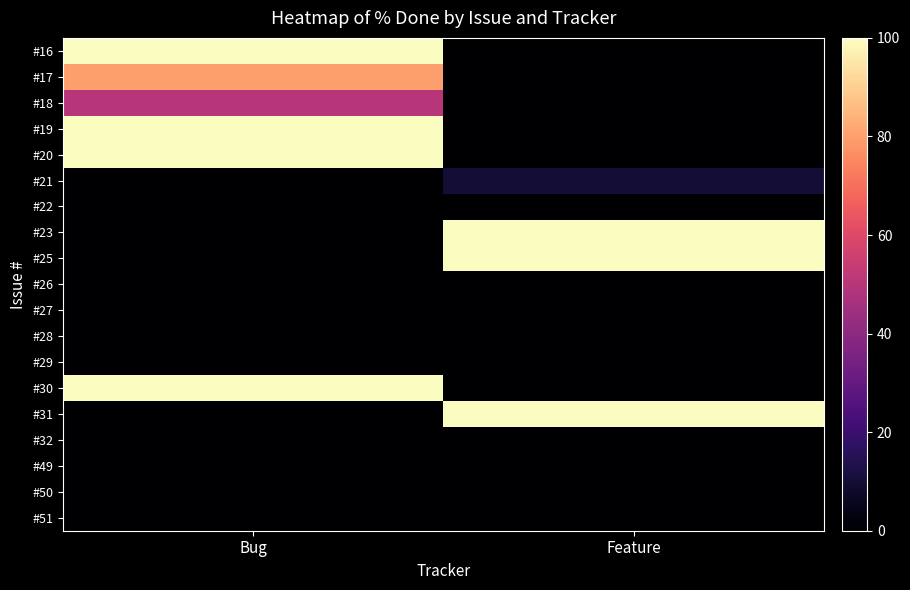

Reading left to right, list all the values displayed in this chart.

#16: Bug=100	Feature=0
#17: Bug=80	Feature=0
#18: Bug=50	Feature=0
#19: Bug=100	Feature=0
#20: Bug=100	Feature=0
#21: Bug=0	Feature=10
#22: Bug=0	Feature=0
#23: Bug=0	Feature=100
#25: Bug=0	Feature=100
#26: Bug=0	Feature=0
#27: Bug=0	Feature=0
#28: Bug=0	Feature=0
#29: Bug=0	Feature=0
#30: Bug=100	Feature=0
#31: Bug=0	Feature=100
#32: Bug=0	Feature=0
#49: Bug=0	Feature=0
#50: Bug=0	Feature=0
#51: Bug=0	Feature=0